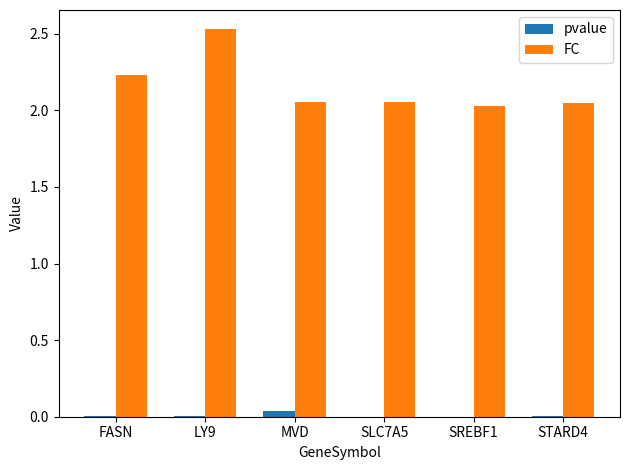

What are all the series names shown in the legend?

pvalue, FC